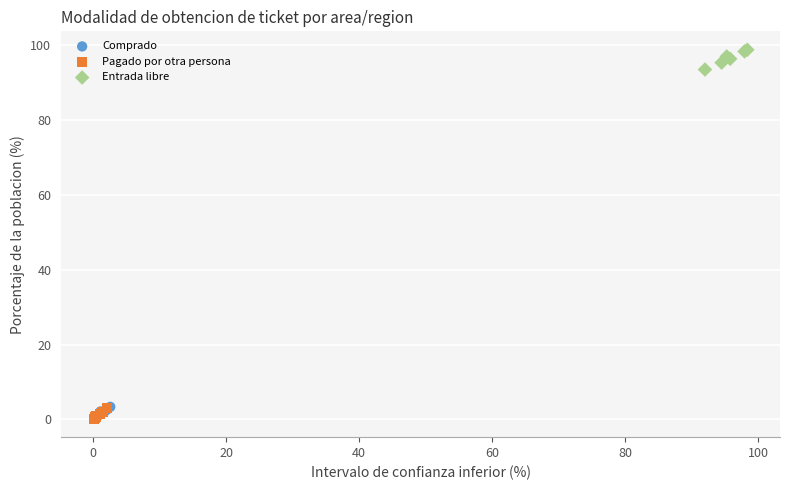

Which series contains the highest Y value?

Entrada libre